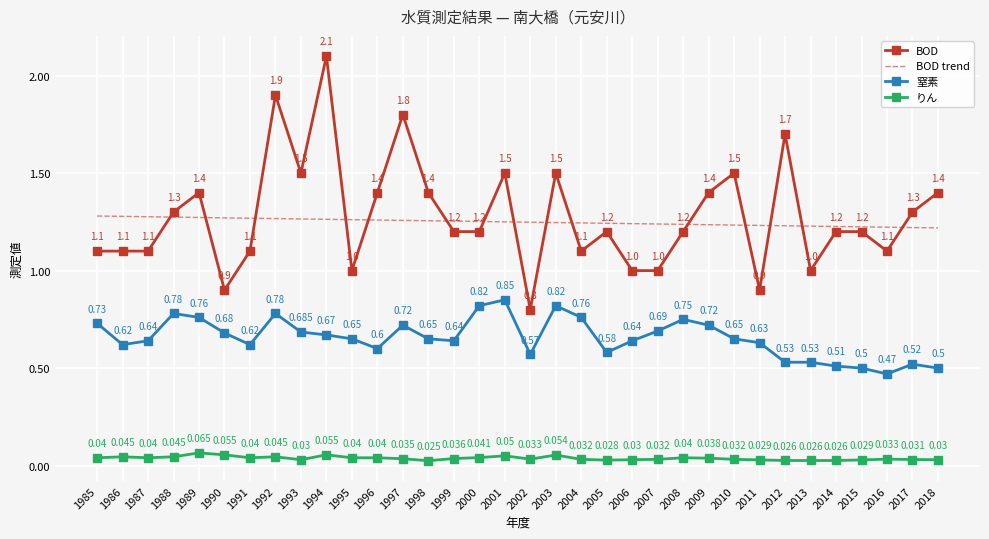

Where does the BOD series first go above 1?

1985